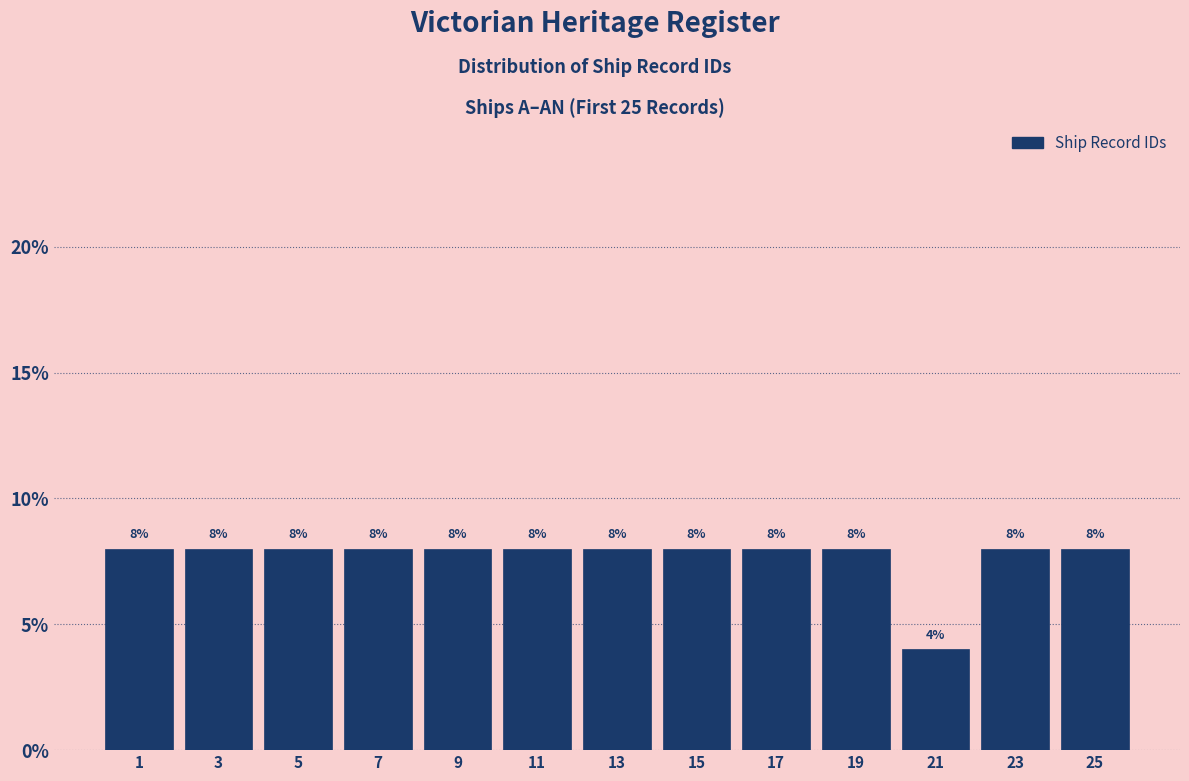

Reading left to right, transcribe all the data shown in this chart.

1=8	3=8	5=8	7=8	9=8	11=8	13=8	15=8	17=8	19=8	21=4	23=8	25=8